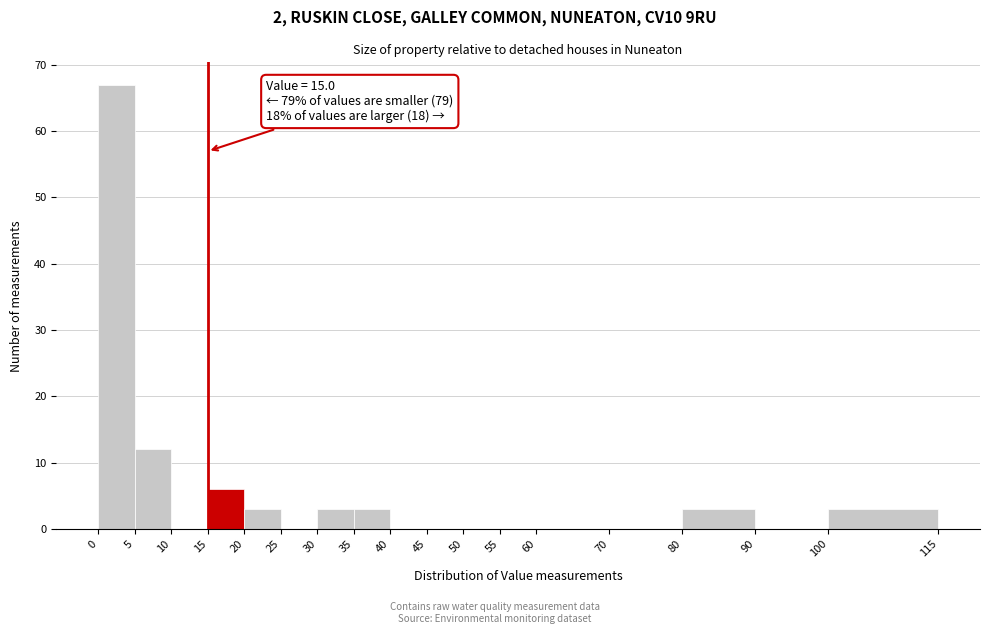

Which range on the x-axis has the tallest bar?

0 to 5